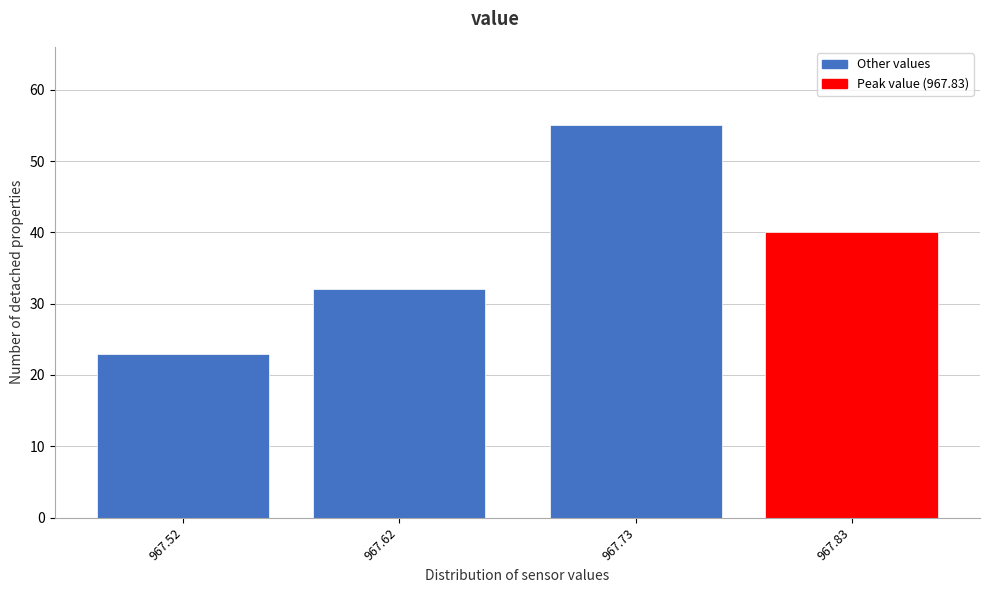

Reading left to right, list all the values displayed in this chart.

23	32	55	40